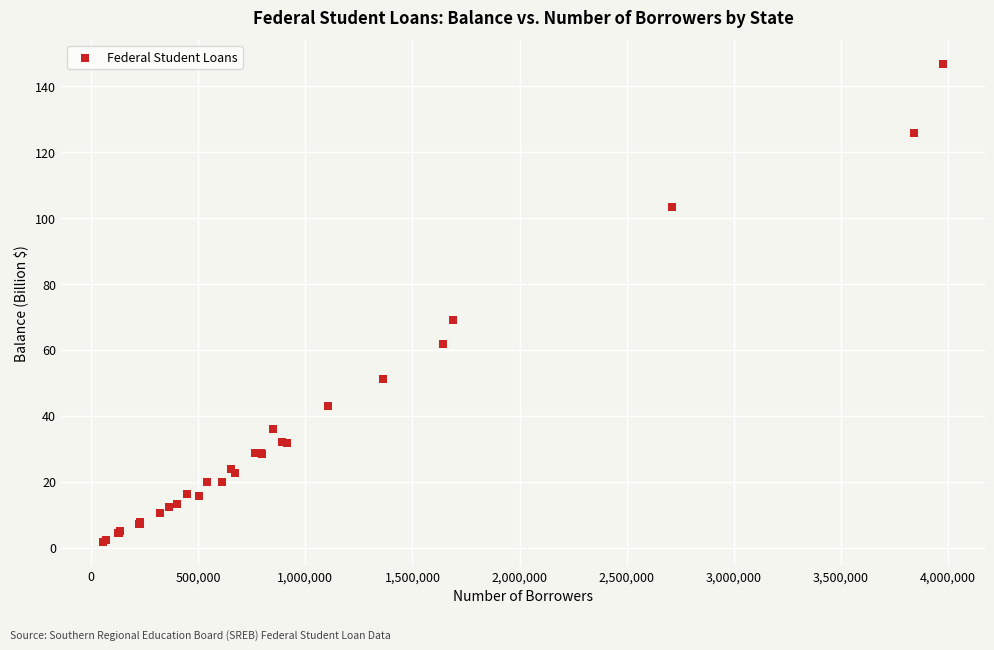

What Y value in the scatter plot is closest to 74?

69.0